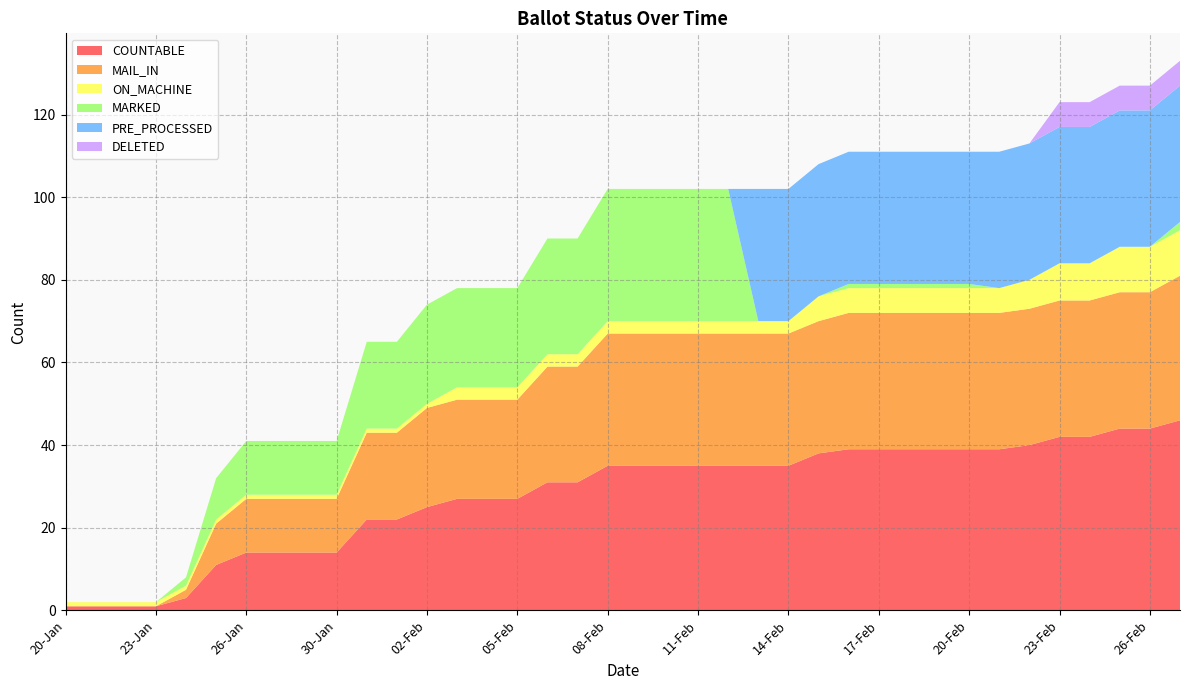

Reading right to left, extract all data points from this chart.

COUNTABLE: 46	44	44	42	42	40	39	39	39	39	39	39	38	35	35	35	35	35	35	35	31	31	27	27	27	25	22	22	14	14	14	14	11	3	1	1	1	1
MAIL_IN: 35	33	33	33	33	33	33	33	33	33	33	33	32	32	32	32	32	32	32	32	28	28	24	24	24	24	21	21	13	13	13	13	10	2	0	0	0	0
ON_MACHINE: 11	11	11	9	9	7	6	6	6	6	6	6	6	3	3	3	3	3	3	3	3	3	3	3	3	1	1	1	1	1	1	1	1	1	1	1	1	1
MARKED: 2	0	0	0	0	0	0	1	1	1	1	1	0	0	0	32	32	32	32	32	28	28	24	24	24	24	21	21	13	13	13	13	10	2	0	0	0	0
PRE_PROCESSED: 33	33	33	33	33	33	33	32	32	32	32	32	32	32	32	0	0	0	0	0	0	0	0	0	0	0	0	0	0	0	0	0	0	0	0	0	0	0
DELETED: 6	6	6	6	6	0	0	0	0	0	0	0	0	0	0	0	0	0	0	0	0	0	0	0	0	0	0	0	0	0	0	0	0	0	0	0	0	0